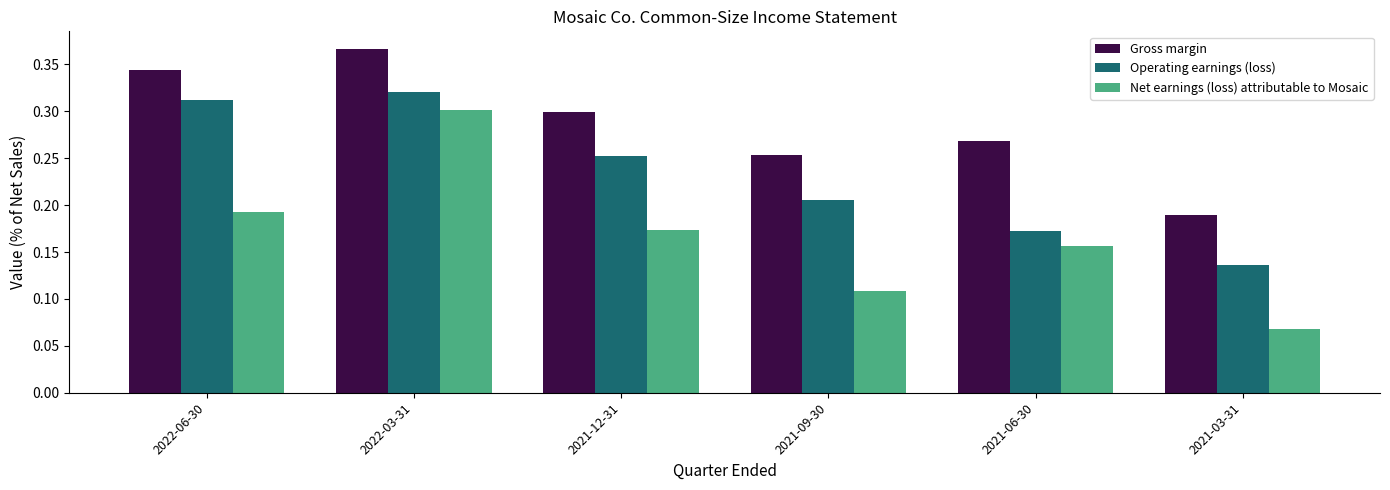

At which category does the chart reach its peak across all series?

2022-03-31